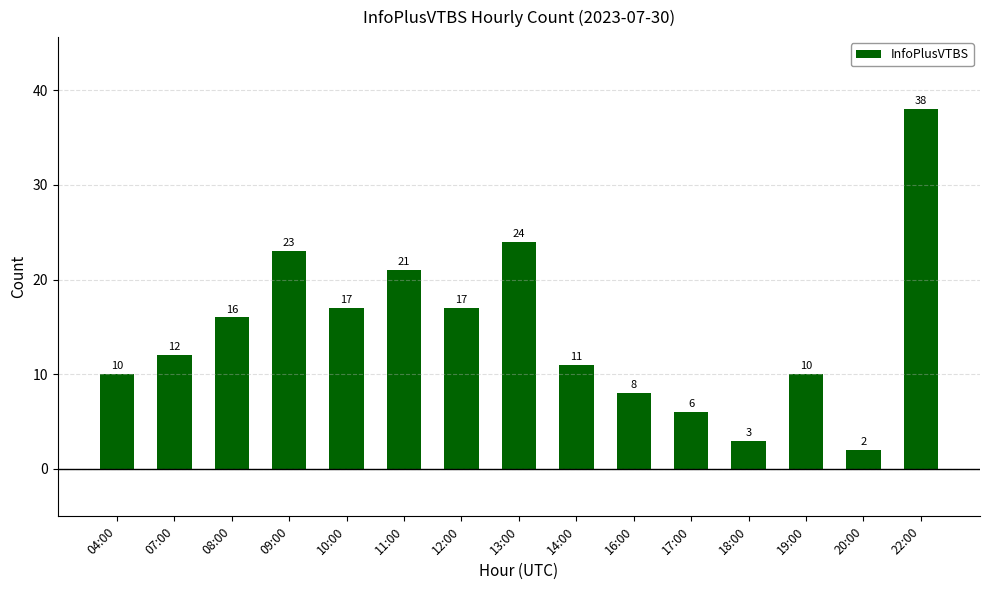

What is the smallest value displayed?

2